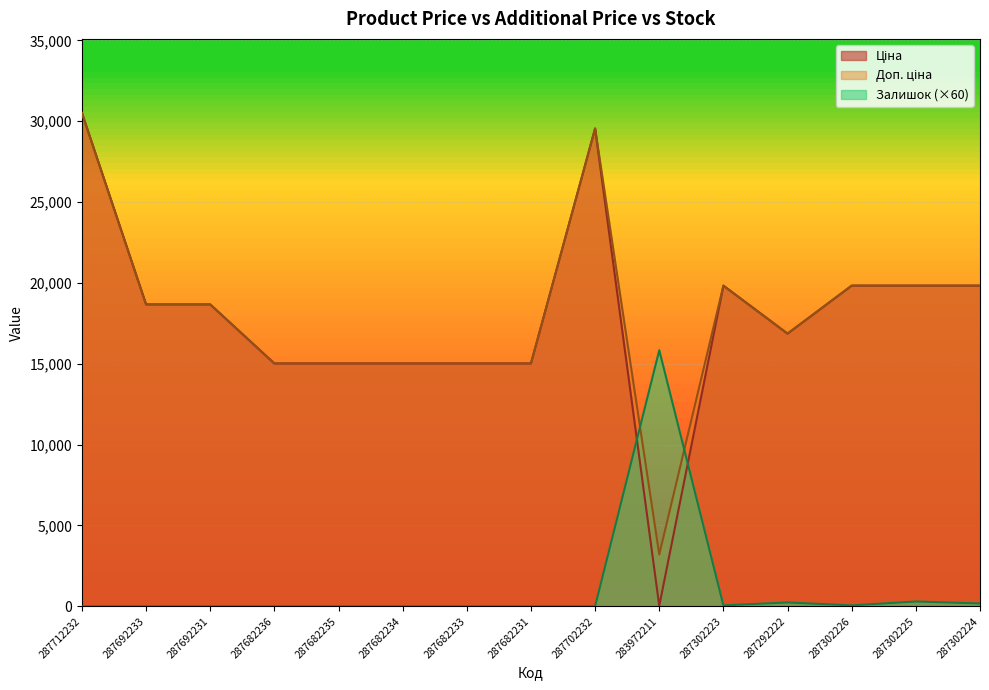

Rank the series by their maximum value, from lowest to highest.

Залишок, Ціна, Доп. ціна